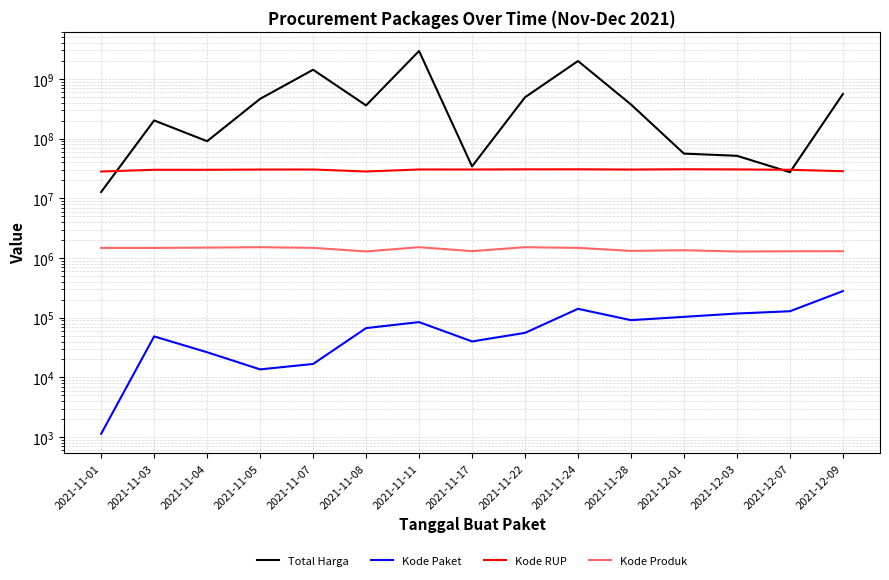

Reading right to left, transcribe all the data shown in this chart.

Total Harga: 2021-12-09=559971000	2021-12-07=27412000	2021-12-03=51601000	2021-12-01=56152800	2021-11-28=373404000	2021-11-24=1997327100	2021-11-22=493000000	2021-11-17=34292000	2021-11-11=2939333240	2021-11-08=360566800	2021-11-07=1425867900	2021-11-05=464002100	2021-11-04=90672075	2021-11-03=201704270	2021-11-01=12787500
Kode Paket: 2021-12-09=279634	2021-12-07=128516	2021-12-03=117783	2021-12-01=103541	2021-11-28=91101	2021-11-24=141173	2021-11-22=55826	2021-11-17=40112	2021-11-11=84587	2021-11-08=67074	2021-11-07=16823	2021-11-05=13652	2021-11-04=26445	2021-11-03=48706	2021-11-01=1139
Kode RUP: 2021-12-09=28497118	2021-12-07=30089034	2021-12-03=30527421	2021-12-01=30745112	2021-11-28=30363247	2021-11-24=30670893	2021-11-22=30636058	2021-11-17=30416731	2021-11-11=30449124	2021-11-08=28171469	2021-11-07=30428912	2021-11-05=30372232	2021-11-04=30089034	2021-11-03=30089034	2021-11-01=28171087
Kode Produk: 2021-12-09=1302598	2021-12-07=1297110	2021-12-03=1286873	2021-12-01=1350905	2021-11-28=1318333	2021-11-24=1481562	2021-11-22=1519260	2021-11-17=1305852	2021-11-11=1519291	2021-11-08=1290567	2021-11-07=1481562	2021-11-05=1519264	2021-11-04=1498322	2021-11-03=1477439	2021-11-01=1479147